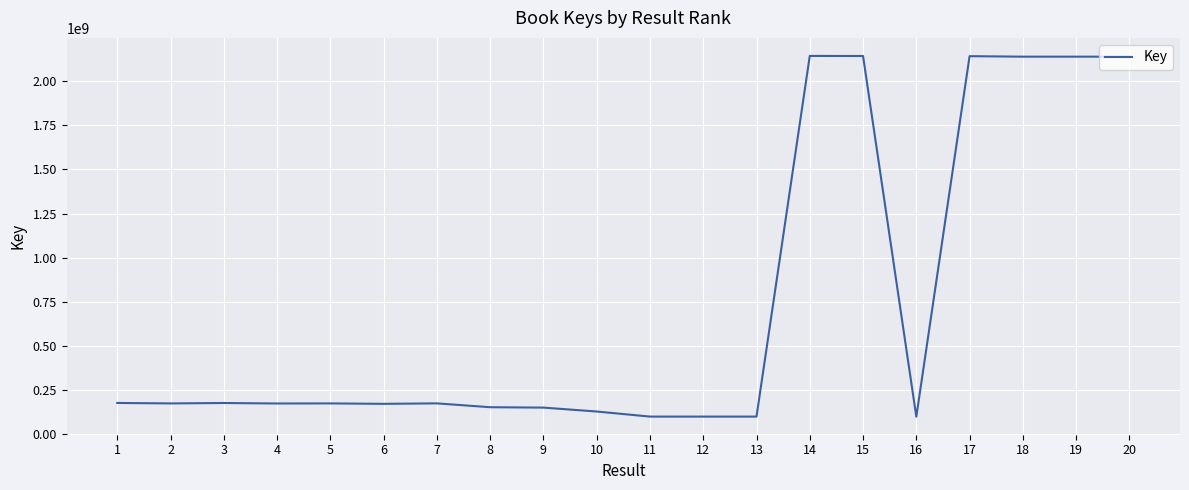

What is the maximum value shown in the chart?

2141926308